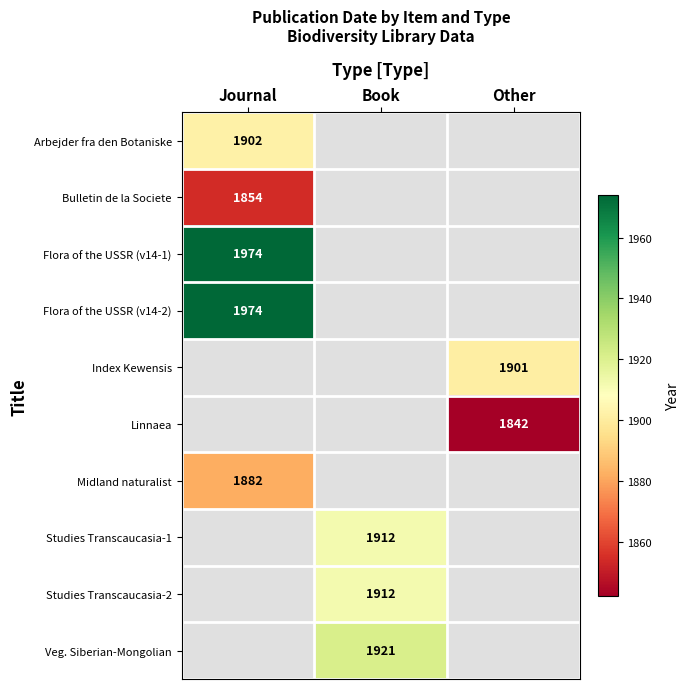

How many data points does each series have?

3